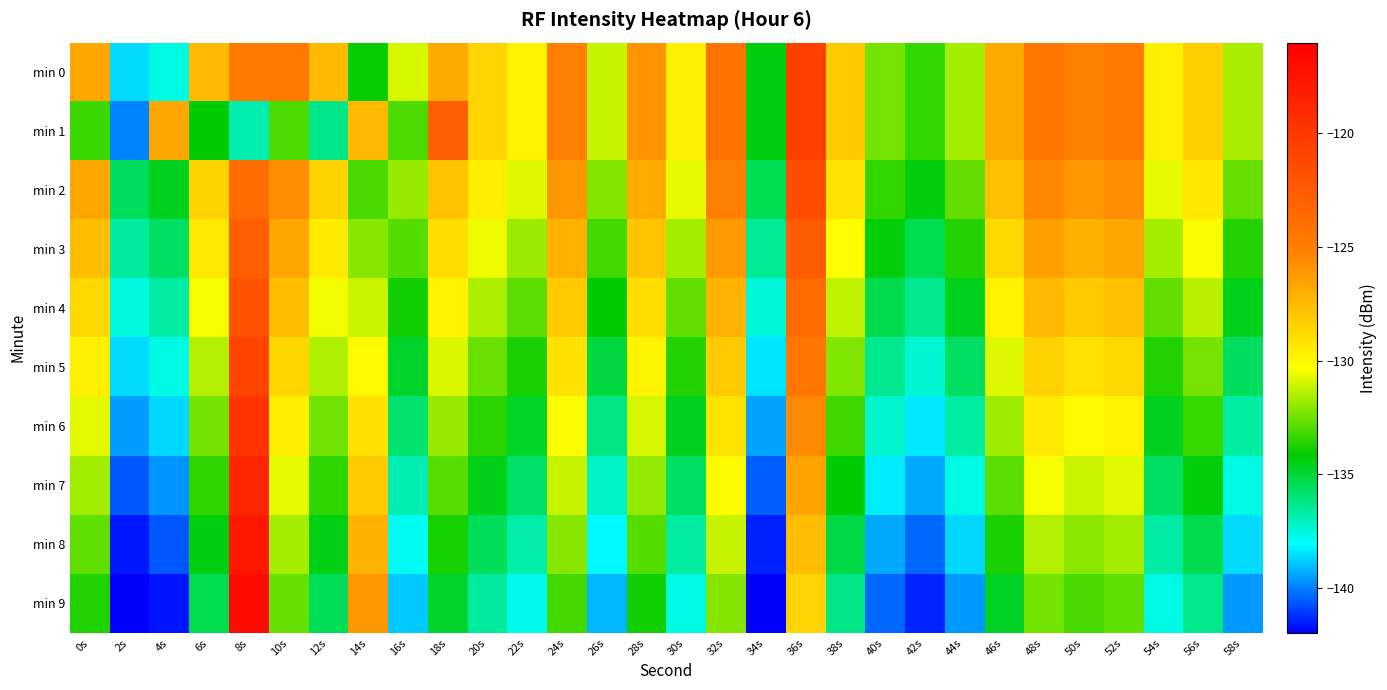

What is the minimum value shown in the chart?

-142.6